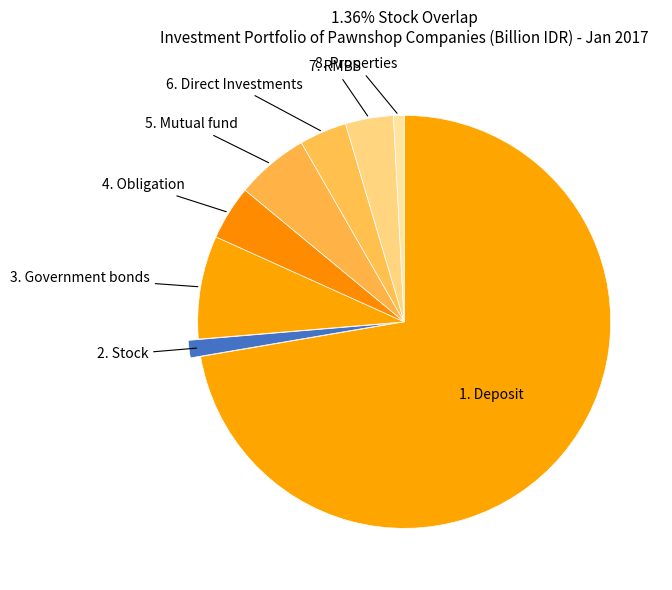

What is the smallest slice in the pie chart?

8. Properties